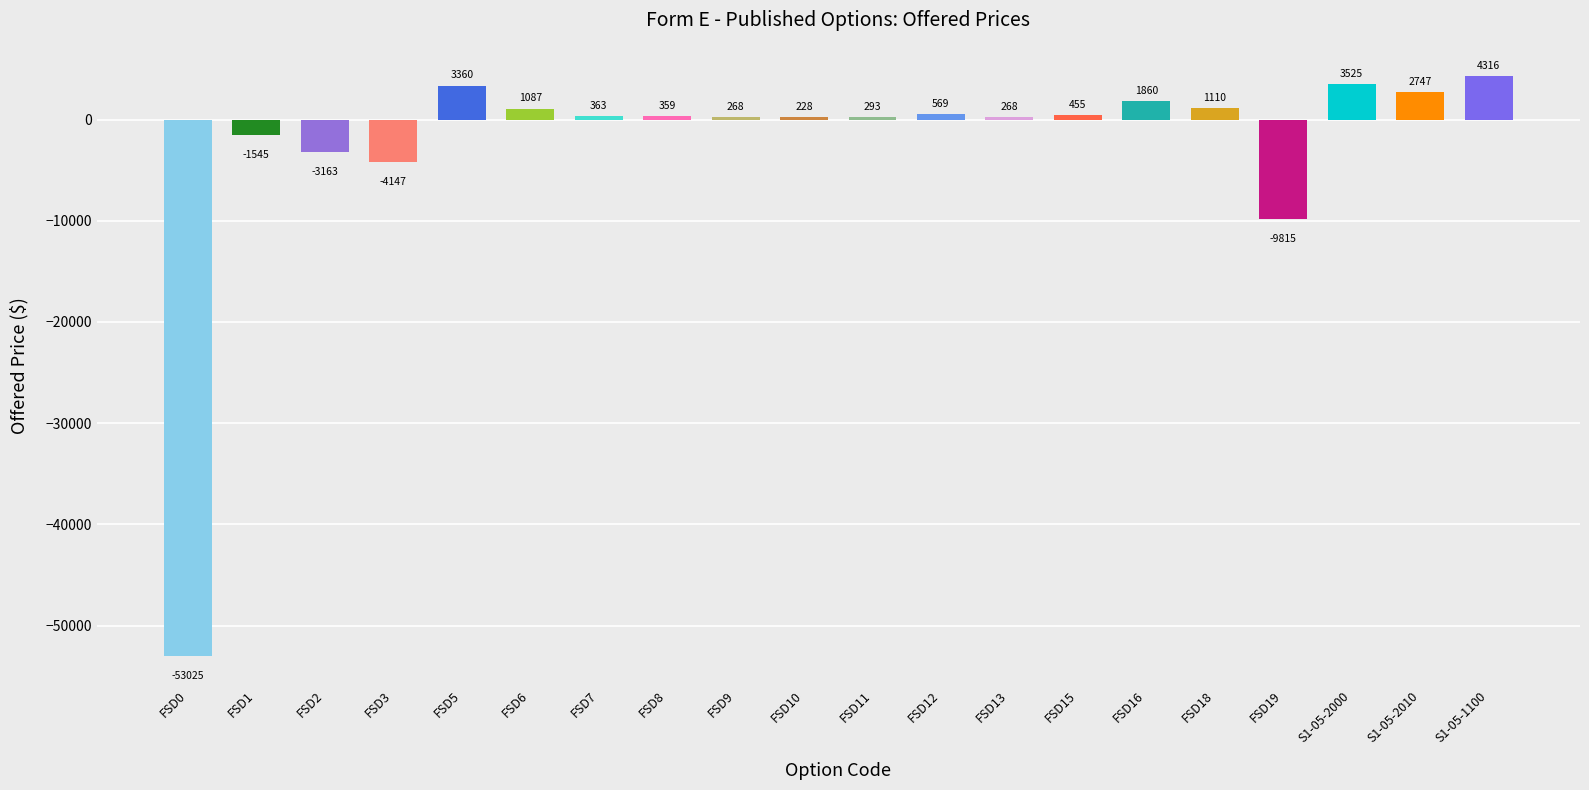

What position from the right is FSD9?

12